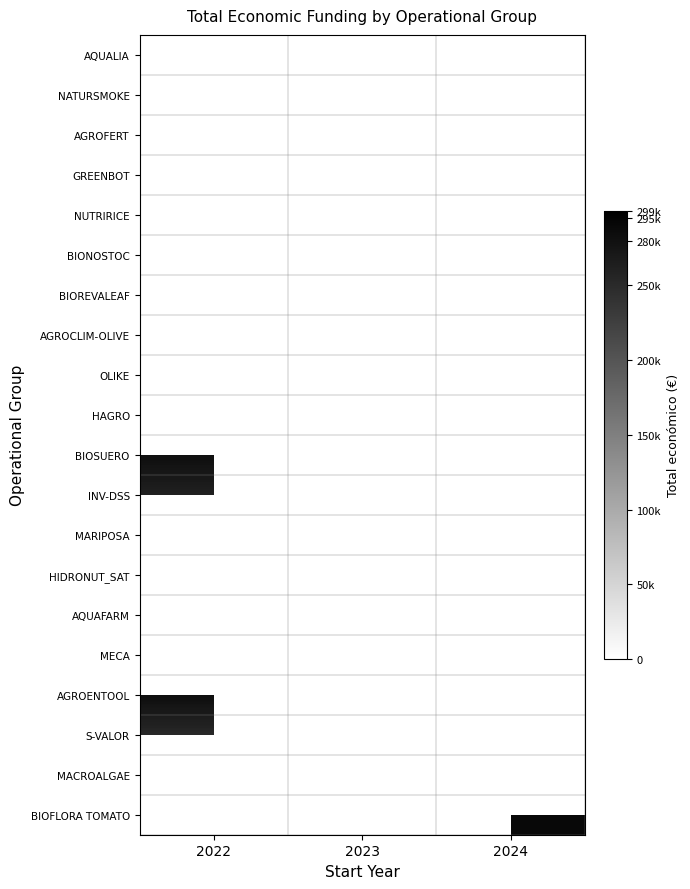

The AGROFERT series shows 115521.0 at 2023. True or false?

False